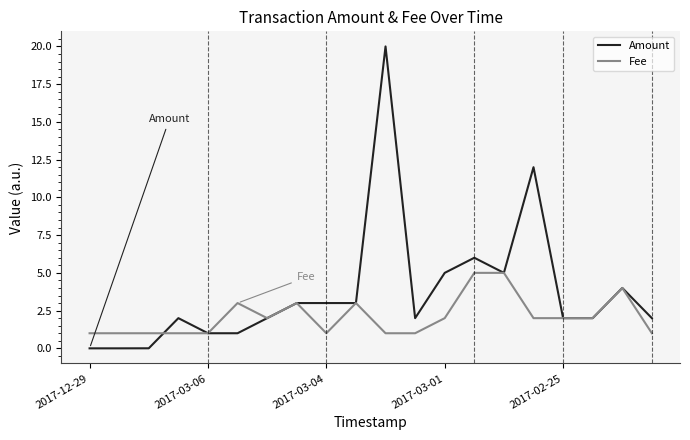

What is the greatest value displayed?

20.0